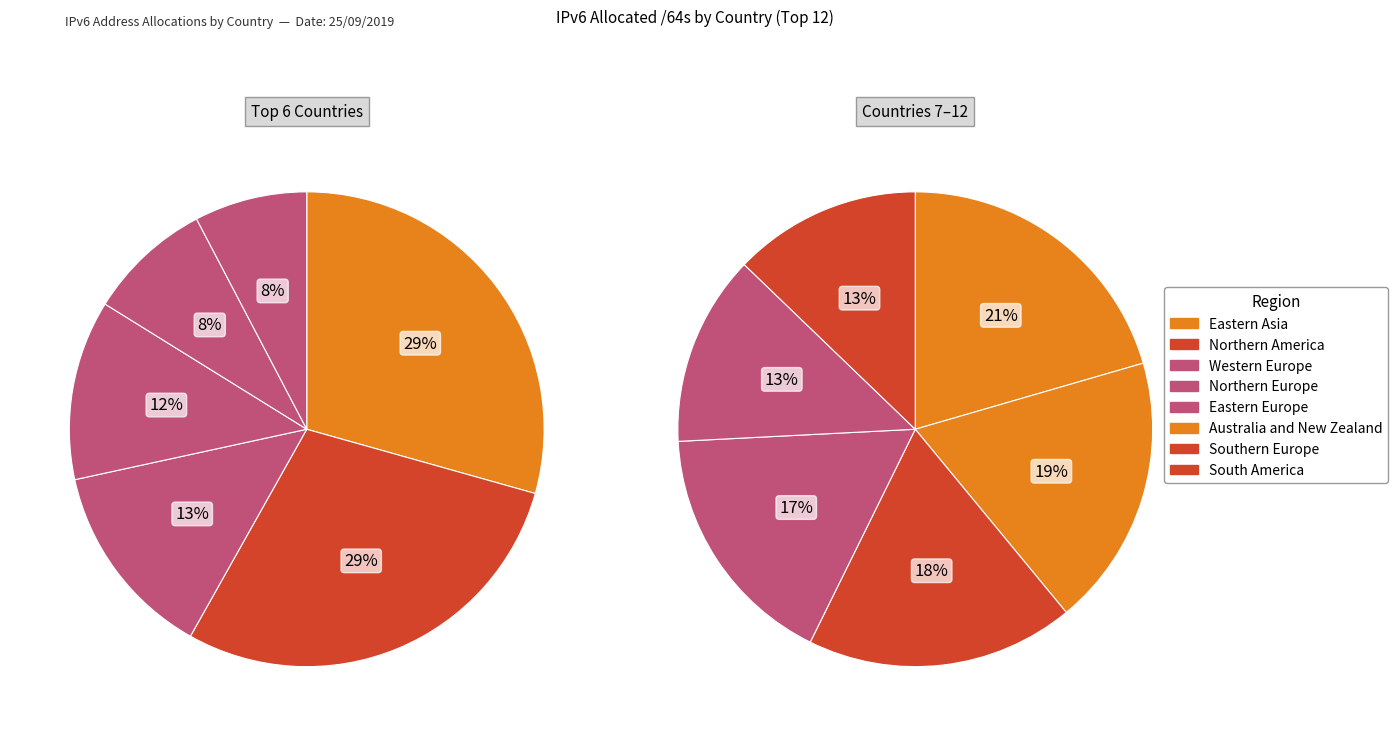

How many segments does this pie chart have?

12